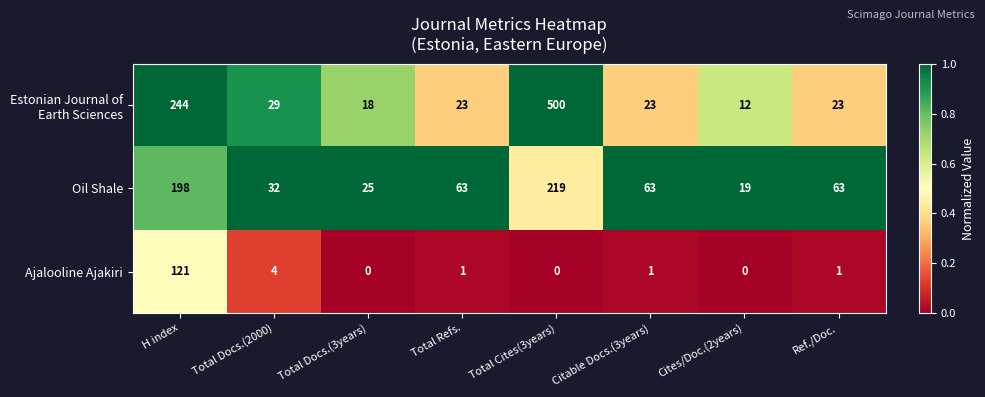

What is the difference between the highest and lowest values at Total Docs.(3years)?

25